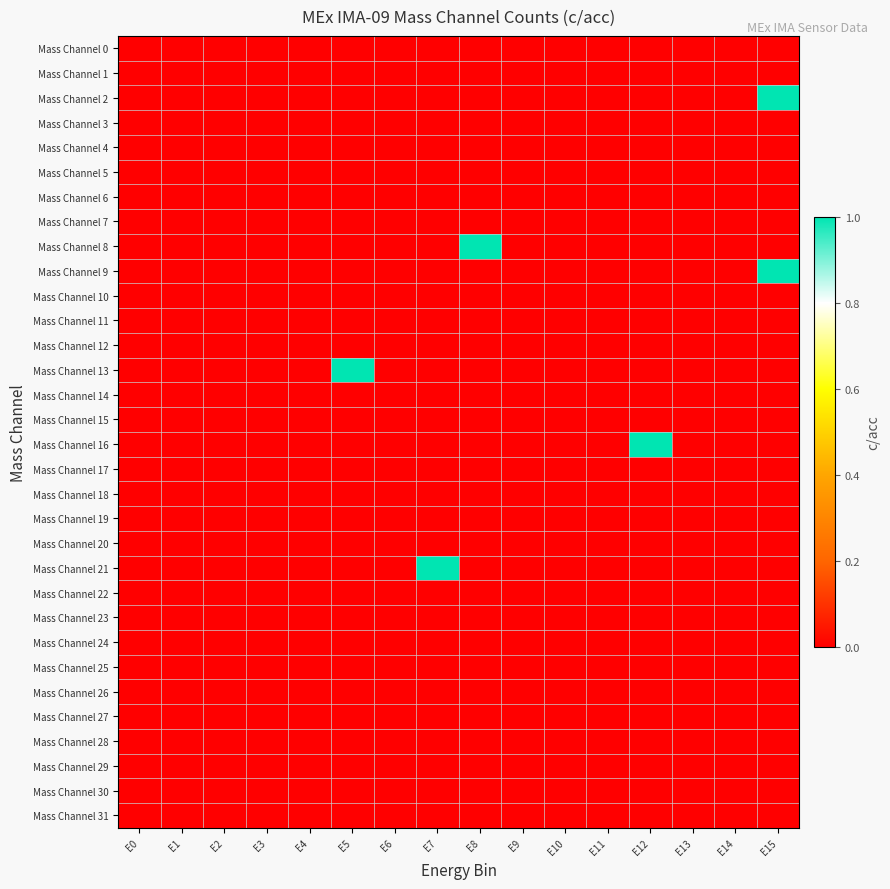

Between E1 and E12, which is larger?

E1